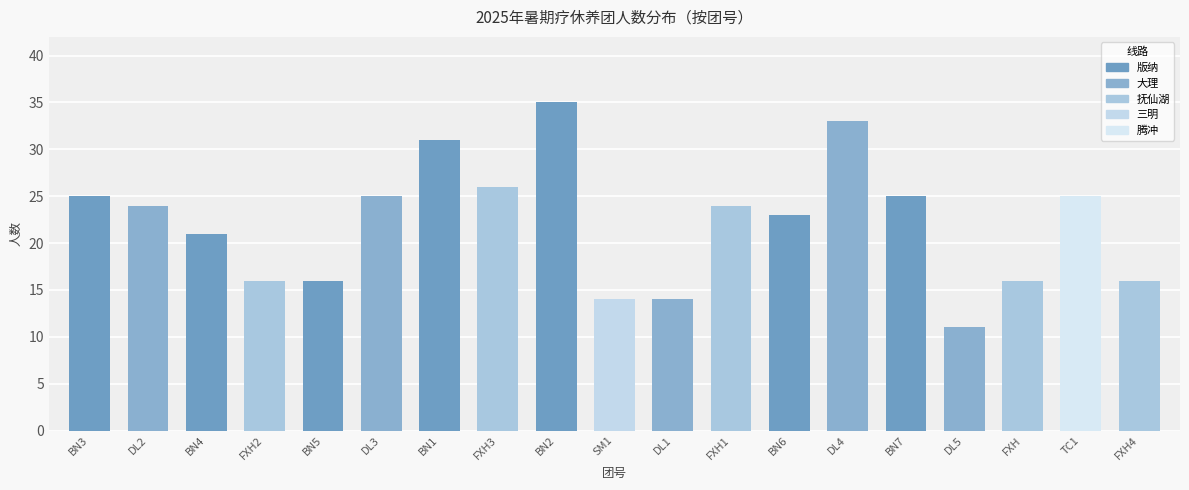

The value at BN7 is 25. True or false?

True